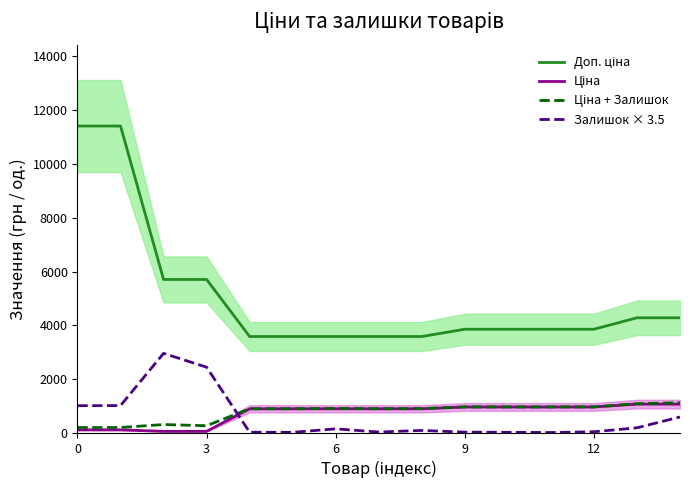

True or false: Ціна and Ціна + Залишок intersect in this chart.

False